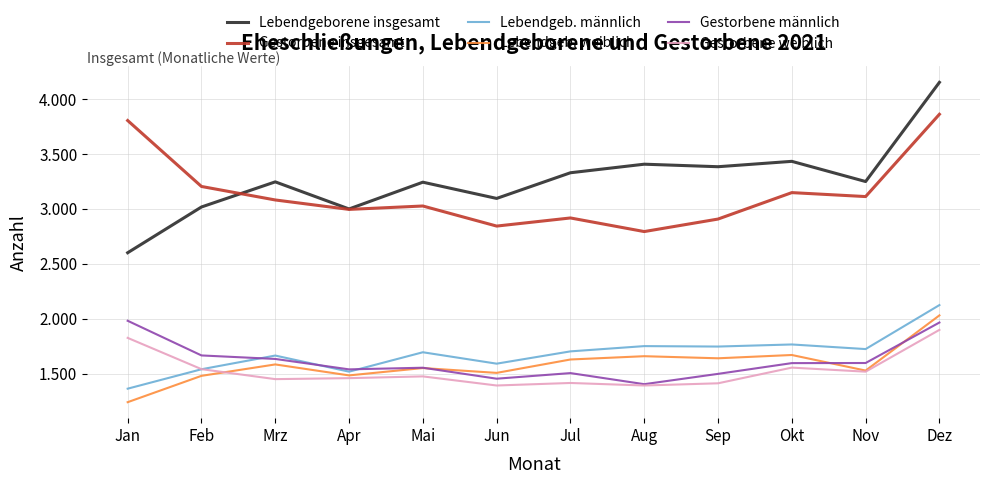

What are all the series names shown in the legend?

Lebendgeborene insgesamt, Gestorbene insgesamt, Lebendgeb. männlich, Lebendgeb. weiblich, Gestorbene männlich, Gestorbene weiblich